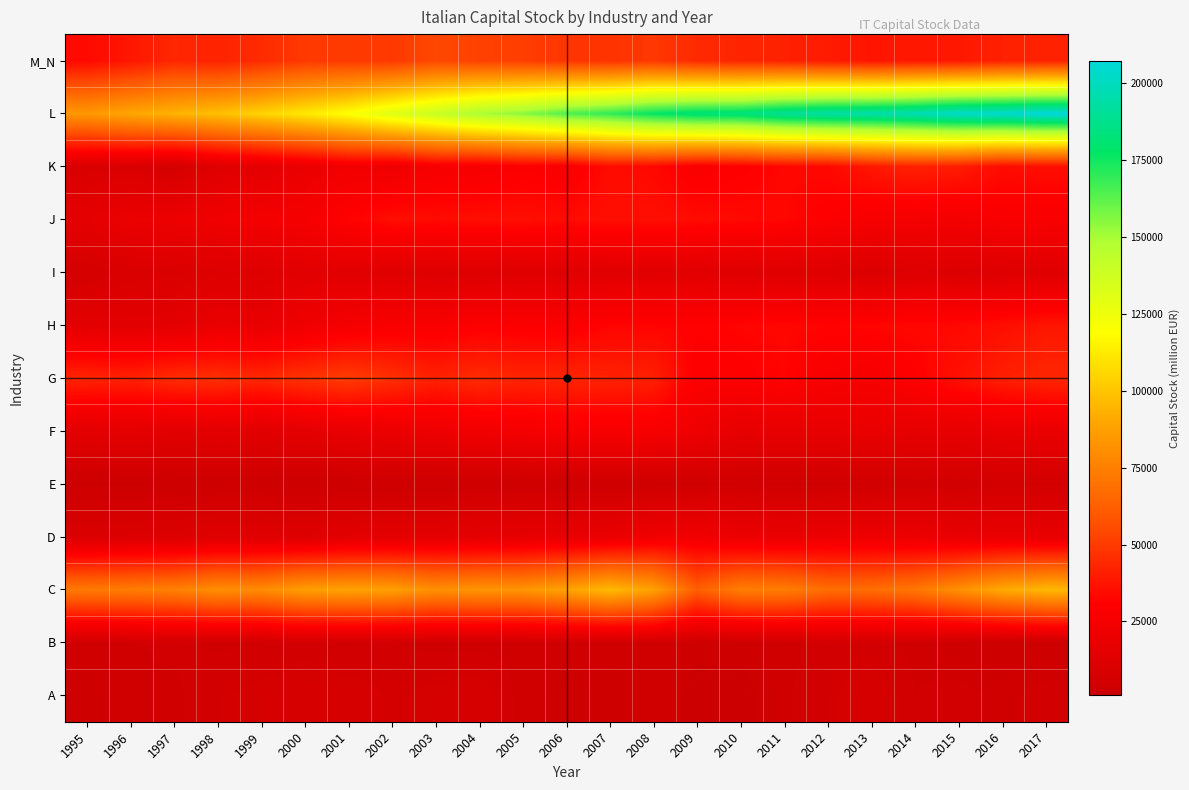

Which has a higher value, 2013 or 2017?

2013